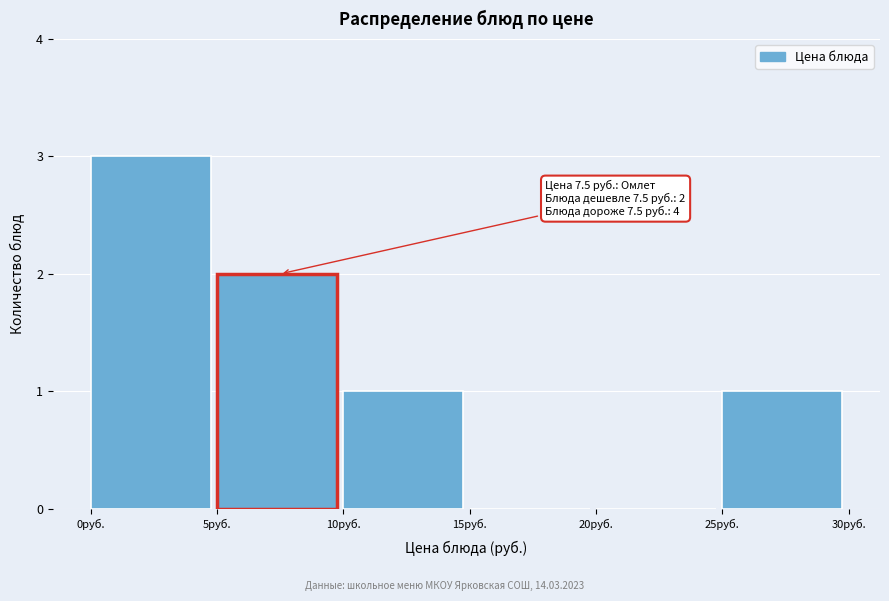

Which range on the x-axis has the tallest bar?

0 to 5